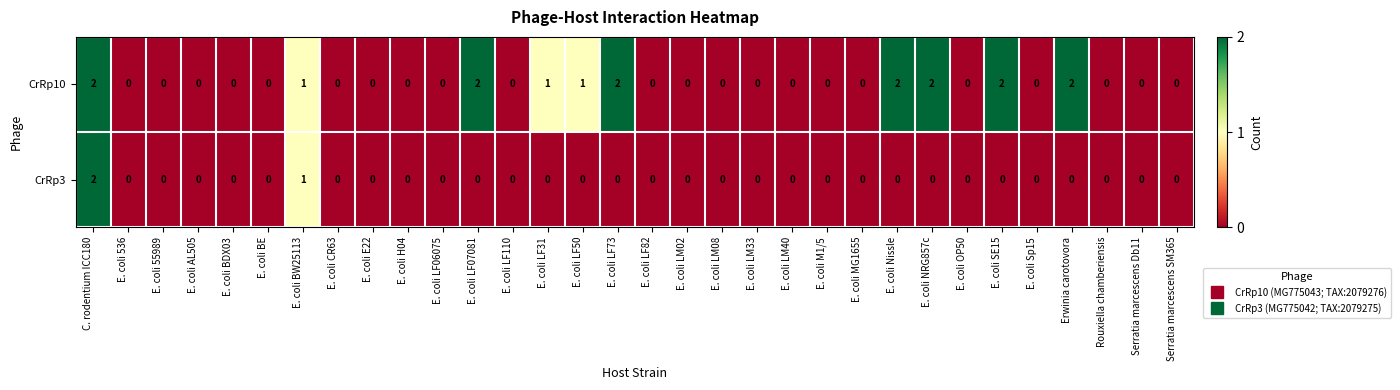

Which category has the highest value in the CrRp3 series?

C. rodentium ICC180